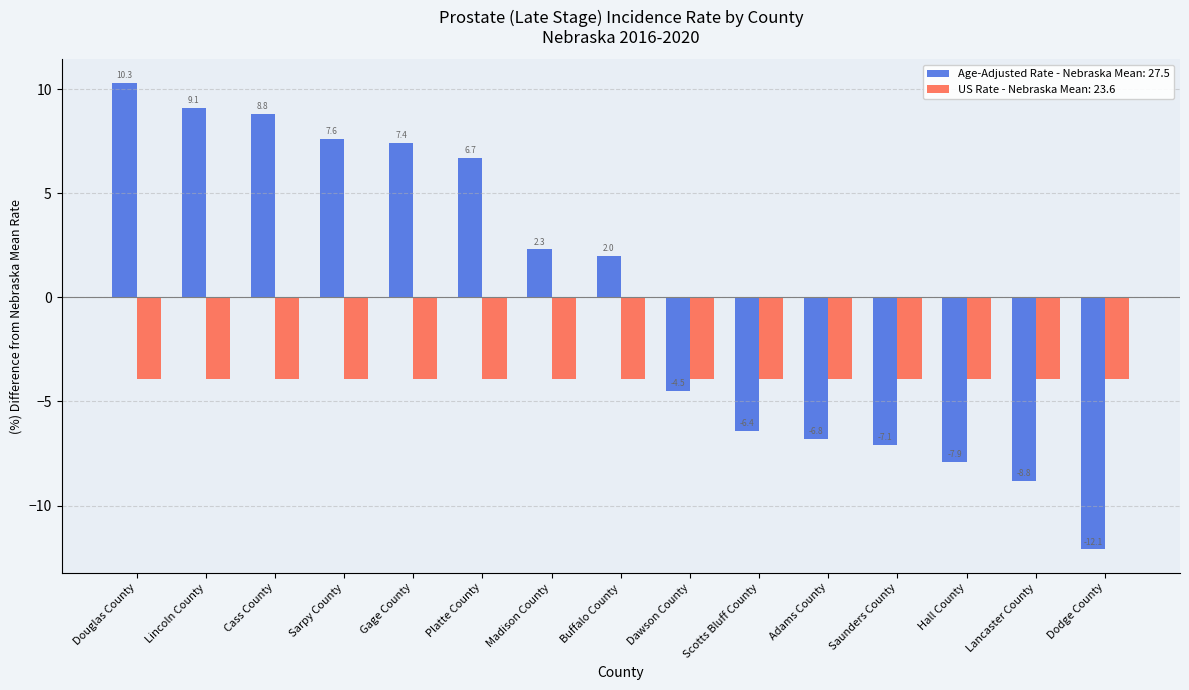

What is the maximum value shown in the chart?

10.3